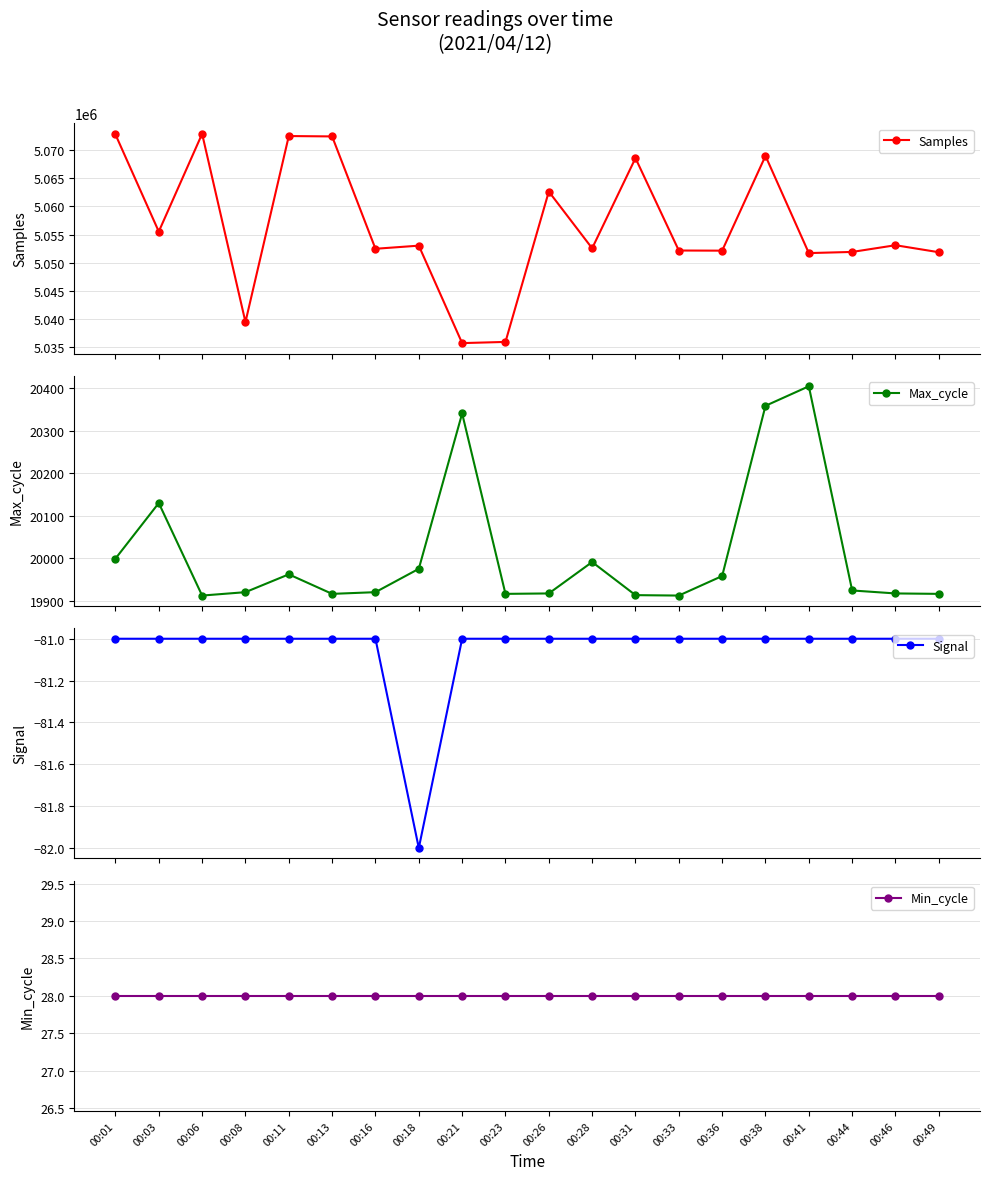

Does the chart display data point markers on the line(s)?

Yes